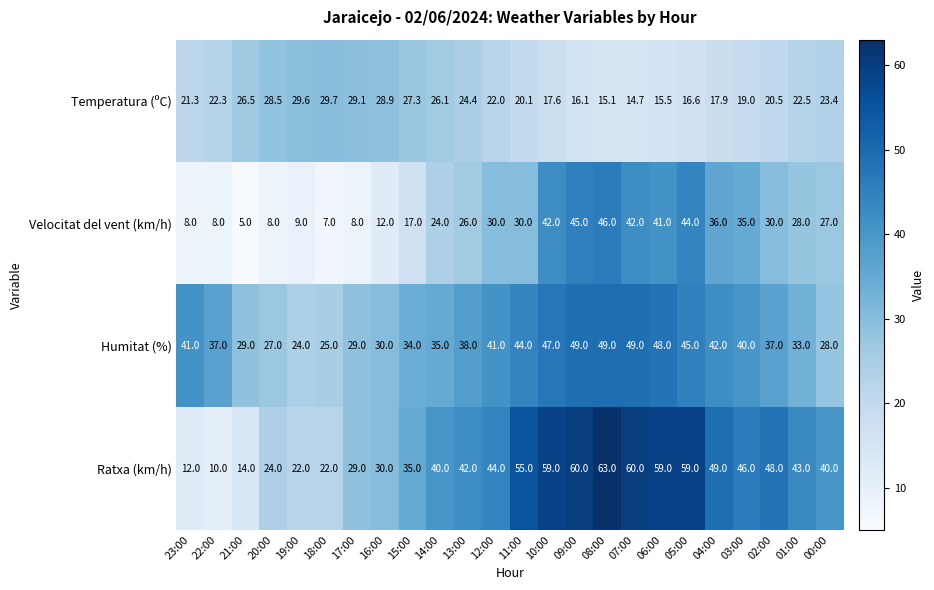

At how many categories does at least one series exceed 13?

24